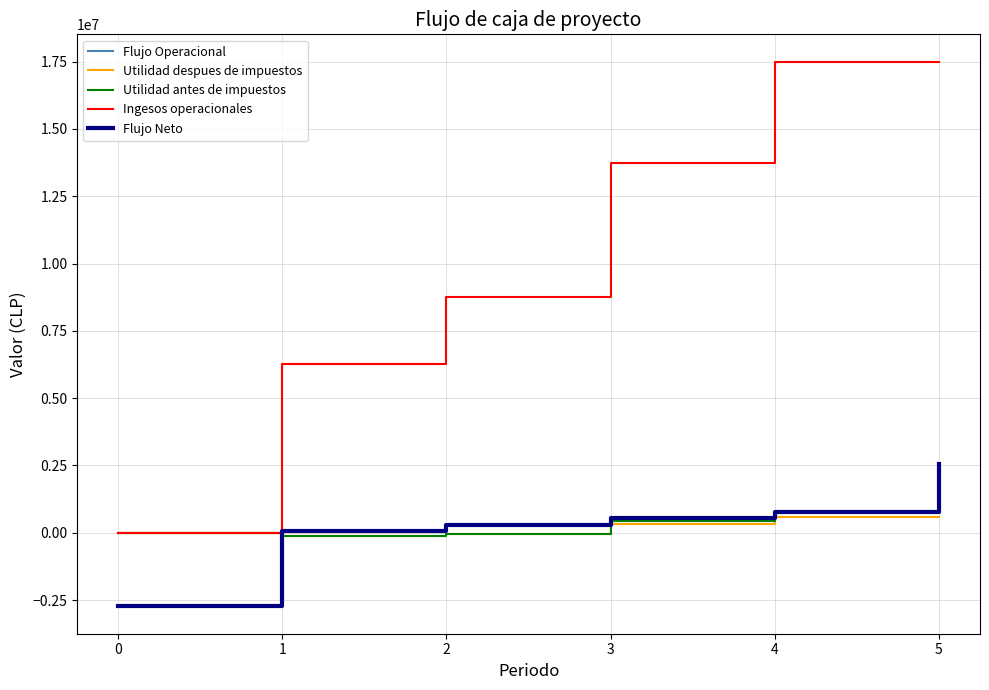

True or false: Flujo Operacional has more than 2 interior local peaks.

False